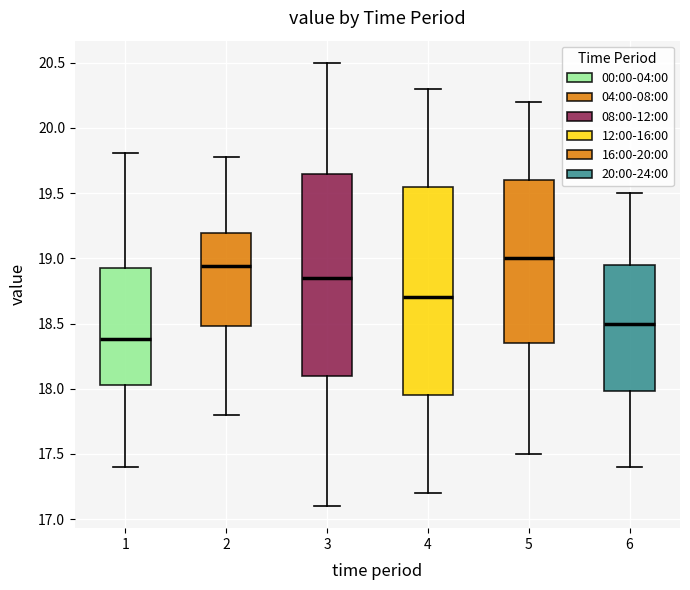

Reading left to right, read every box against the y-axis: the position of its median line, the range the box covers, and the ends of its whiskers. The values are not printed on the chart, so give them approximately, as read against the axis.

1: median 18.40, box 18.05 to 18.90, whiskers 17.40 to 19.80
2: median 18.95, box 18.50 to 19.20, whiskers 17.80 to 19.80
3: median 18.85, box 18.10 to 19.65, whiskers 17.10 to 20.50
4: median 18.70, box 17.95 to 19.55, whiskers 17.20 to 20.30
5: median 19.00, box 18.35 to 19.60, whiskers 17.50 to 20.20
6: median 18.50, box 18.00 to 18.95, whiskers 17.40 to 19.50